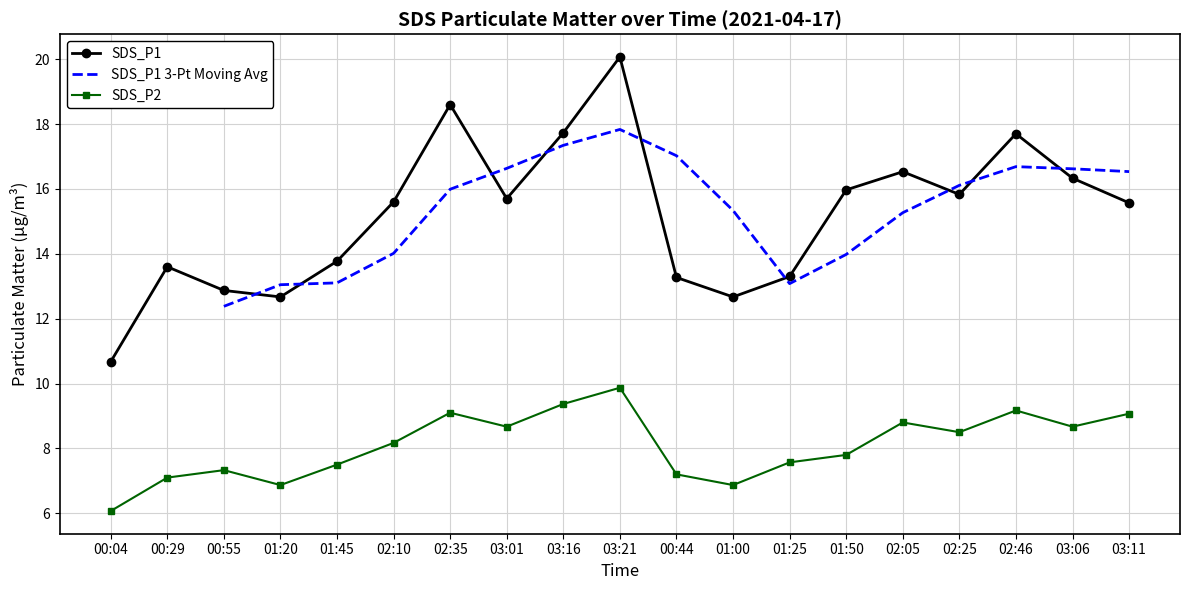

The value of SDS_P2 at 02:05 is 8.8. True or false?

True